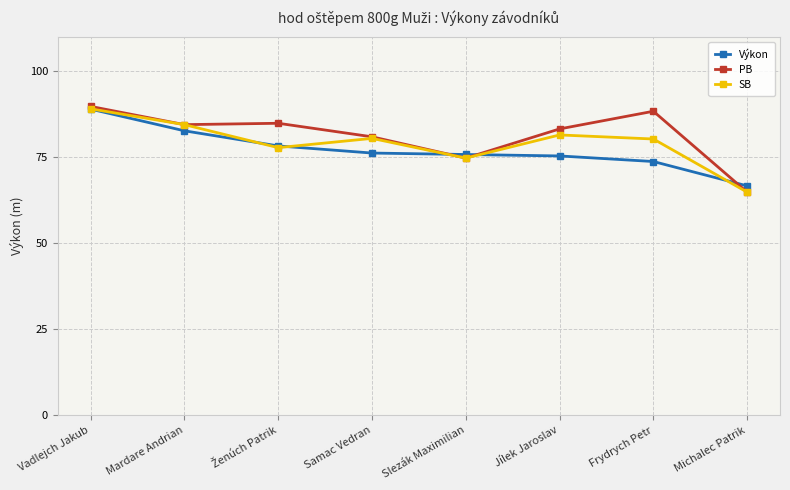

What value does the SB series have at Frydrych Petr?

80.3